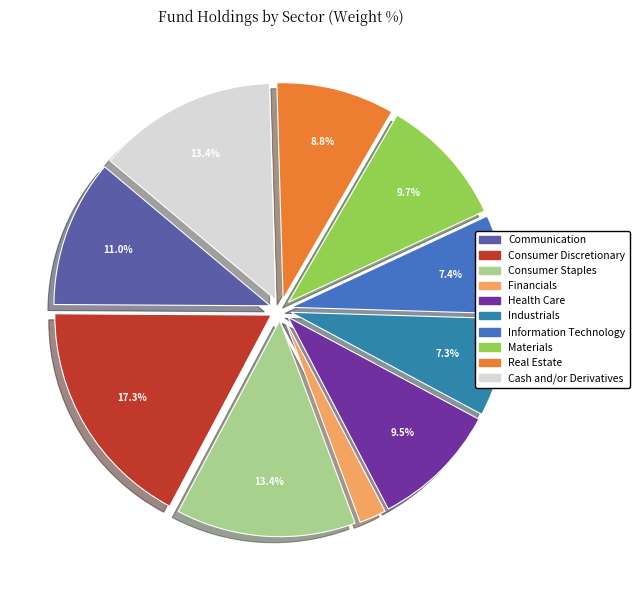

The Consumer Discretionary slice represents 1% of the pie. True or false?

False